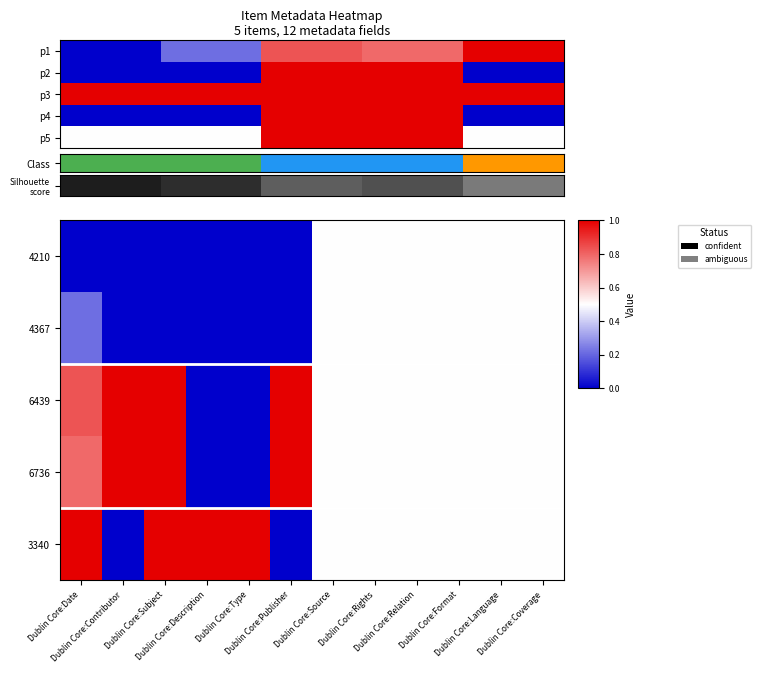

What is the approximate value of 6736 at Dublin Core:Date?

0.8